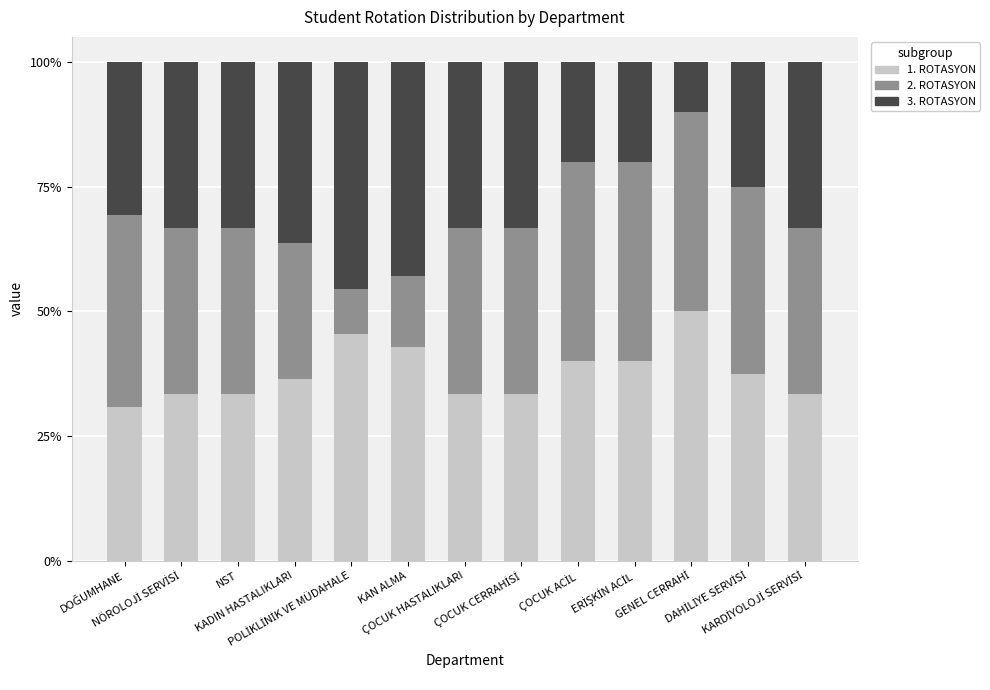

What is the lowest value of the 1. ROTASYON series?

30.8